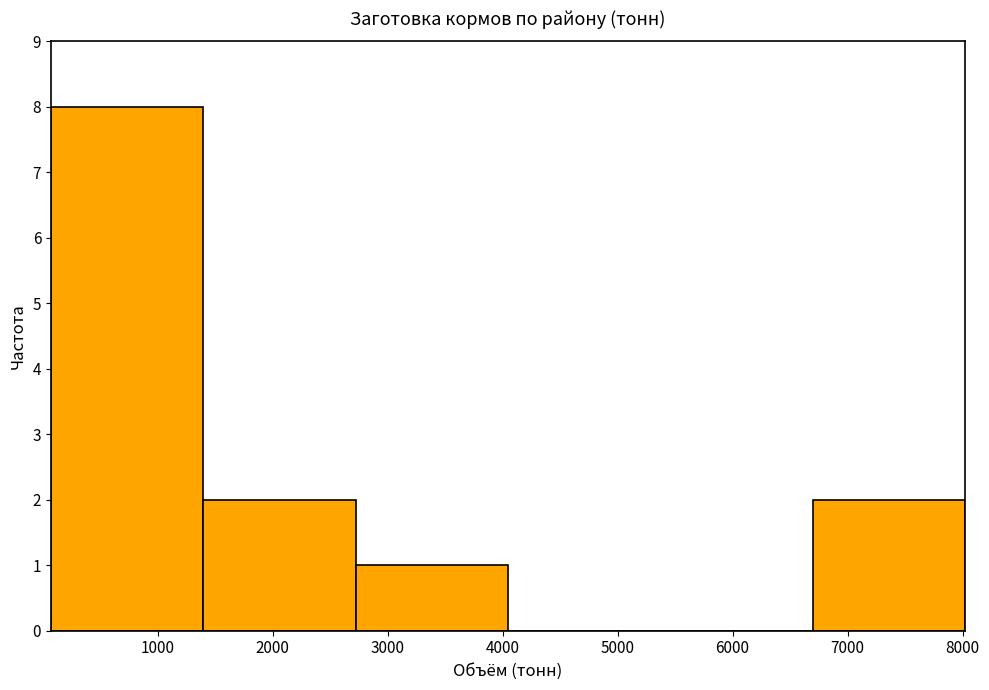

Reading left to right, transcribe this chart: for each bar, give the range it covers on the x-axis and its height. Neither the bar edges nor the heights are printed on the chart, so give them approximately, as read against the axes.

100 to 1400: 8
1400 to 2700: 2
2700 to 4000: 1
4000 to 5400: 0
5400 to 6700: 0
6700 to 8000: 2